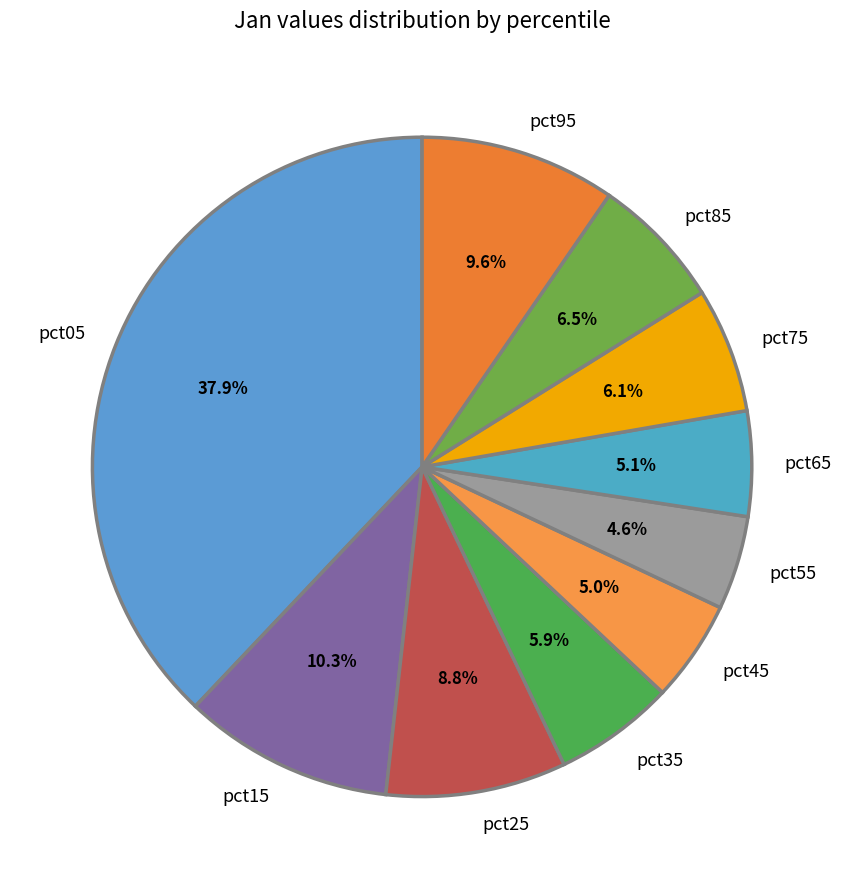

To the nearest percent, what percentage of the pie is pct25?

9%